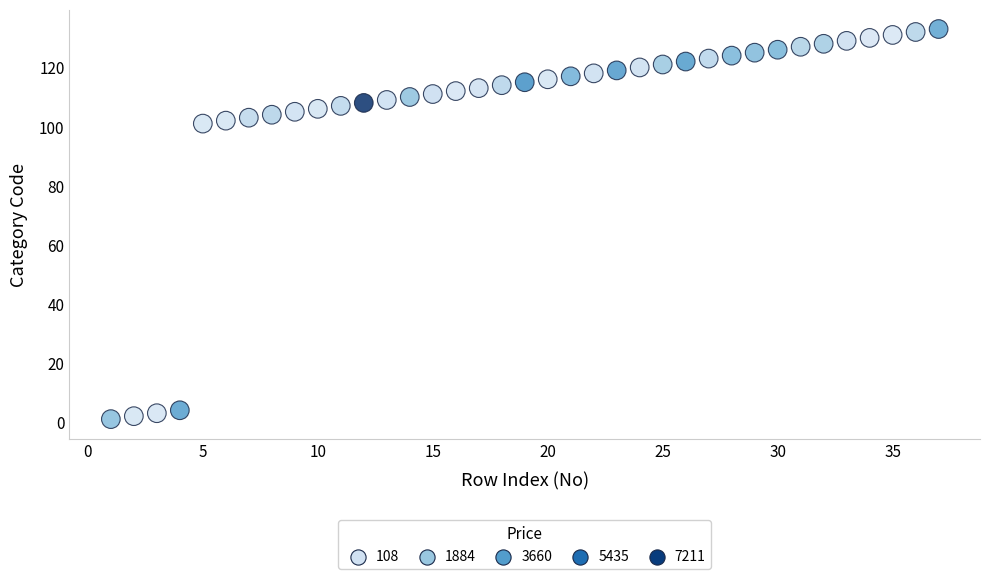

What is the range of Y values (max minus min)?

132